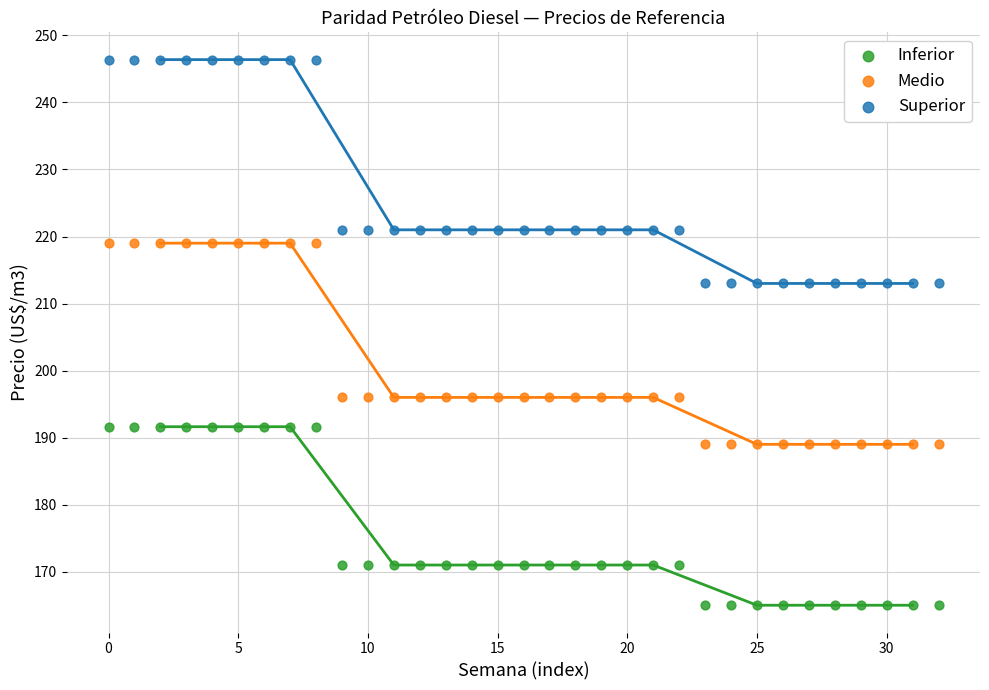

What are all the series names shown in the legend?

Inferior, Medio, Superior